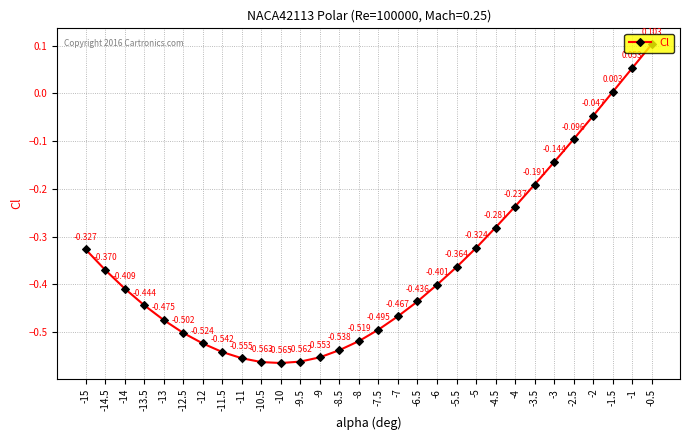

Does the chart have visible grid lines?

Yes